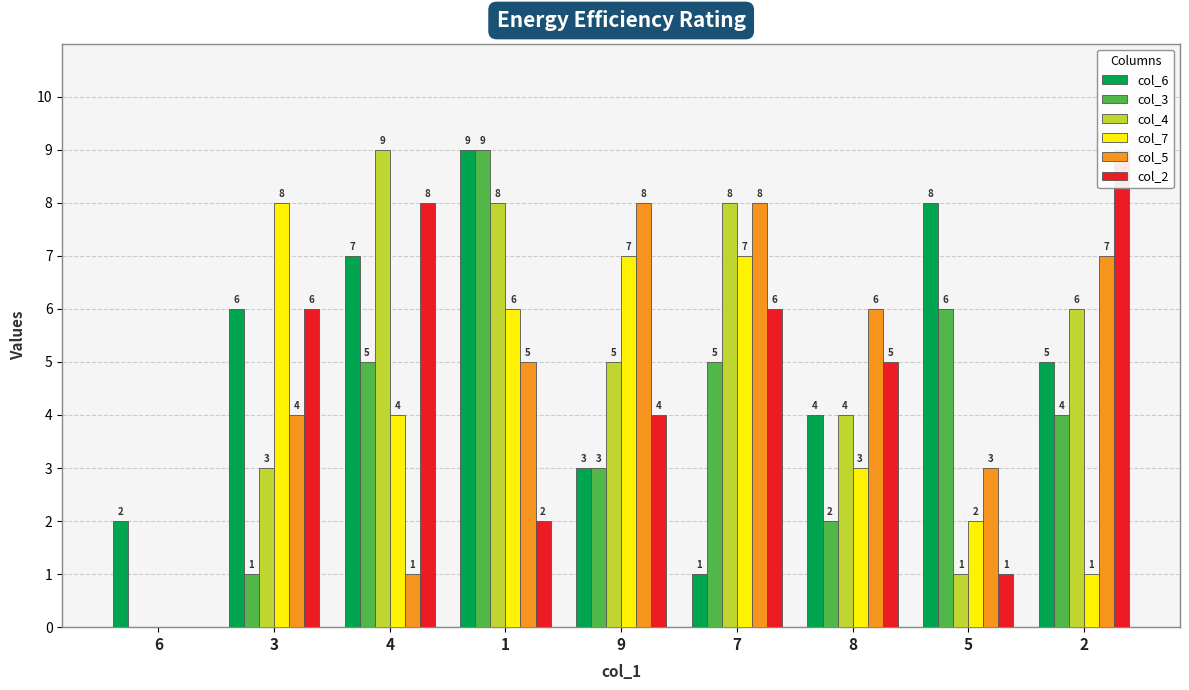

Where is col_5 nearest to the value 4?

3